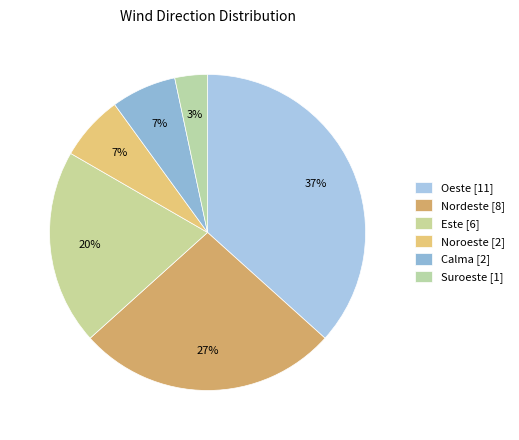

How much of the chart is everything except Oeste?

63.3%